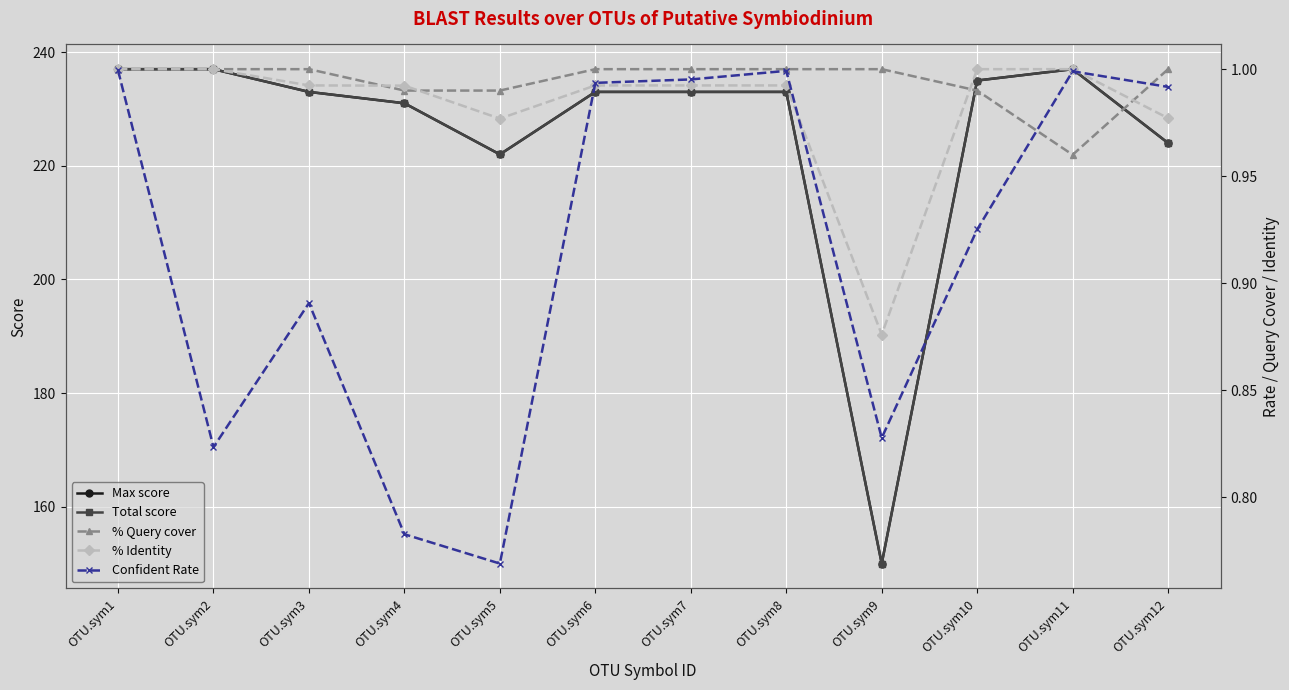

What is the greatest value displayed?

237.0